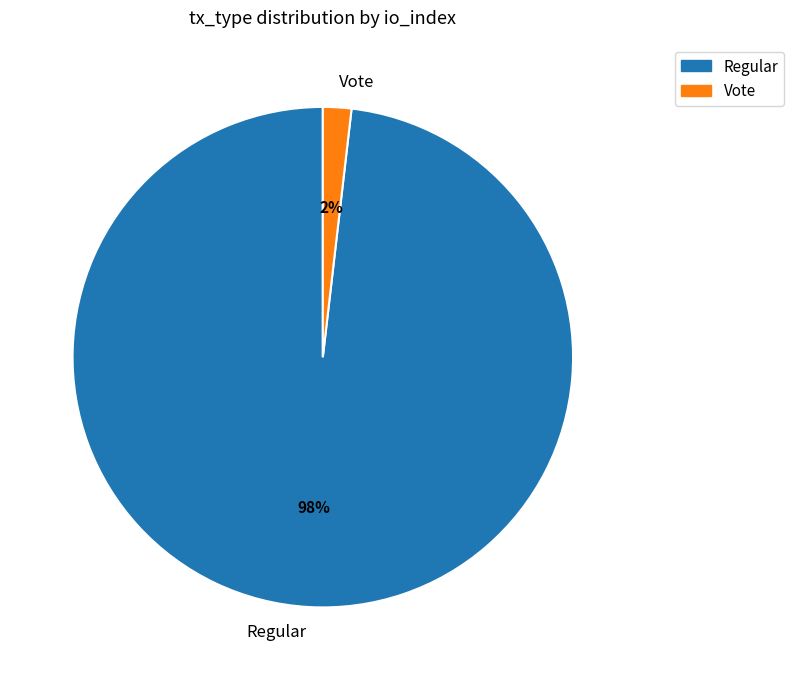

What is the majority slice?

Regular